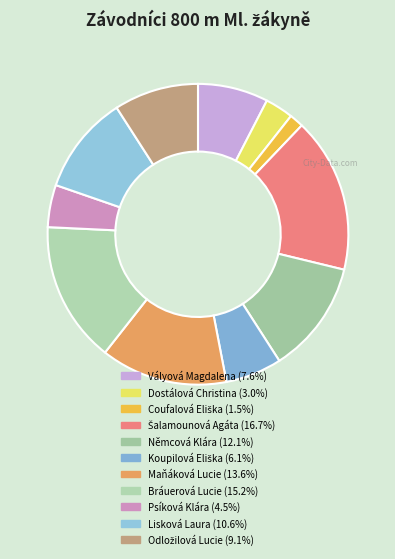

What is the ratio of the value at Bráuerová Lucie to the value at Koupilová Eliška?

2.5